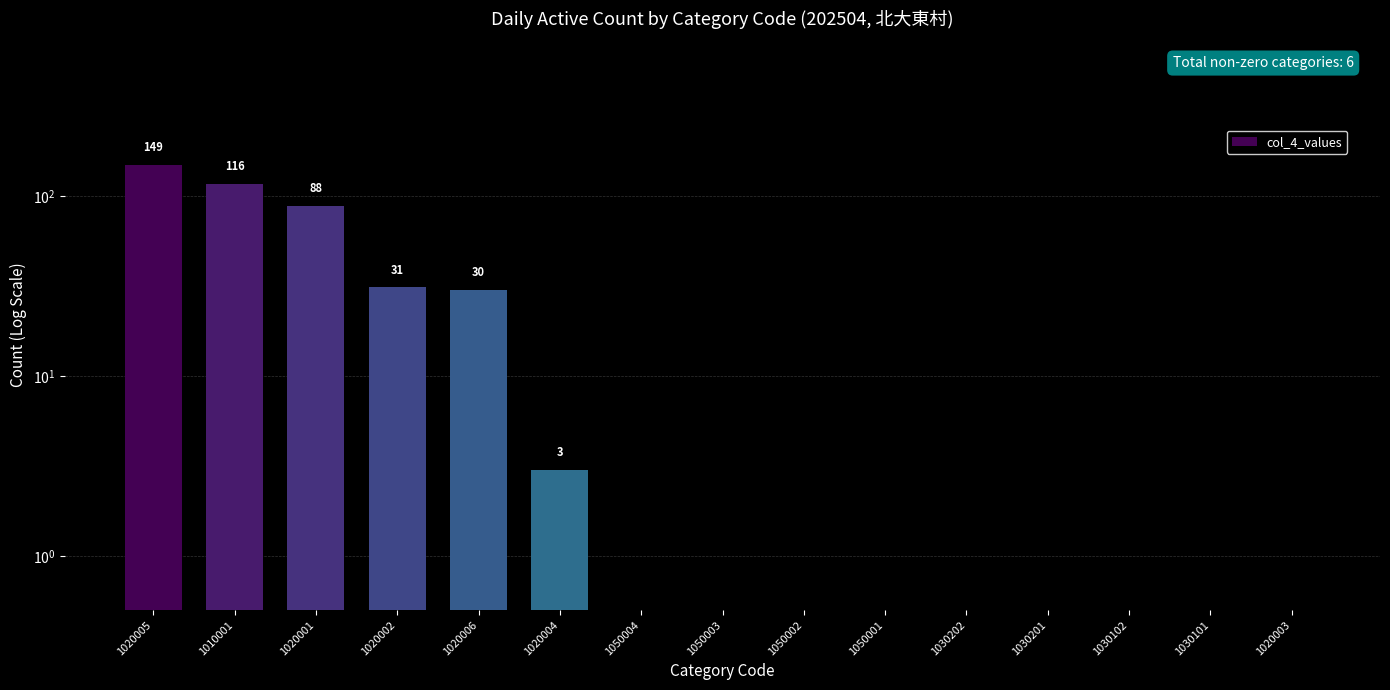

Reading left to right, extract all data points from this chart.

149.0	116.0	88.0	31.0	30.0	3.0	0.5	0.5	0.5	0.5	0.5	0.5	0.5	0.5	0.5